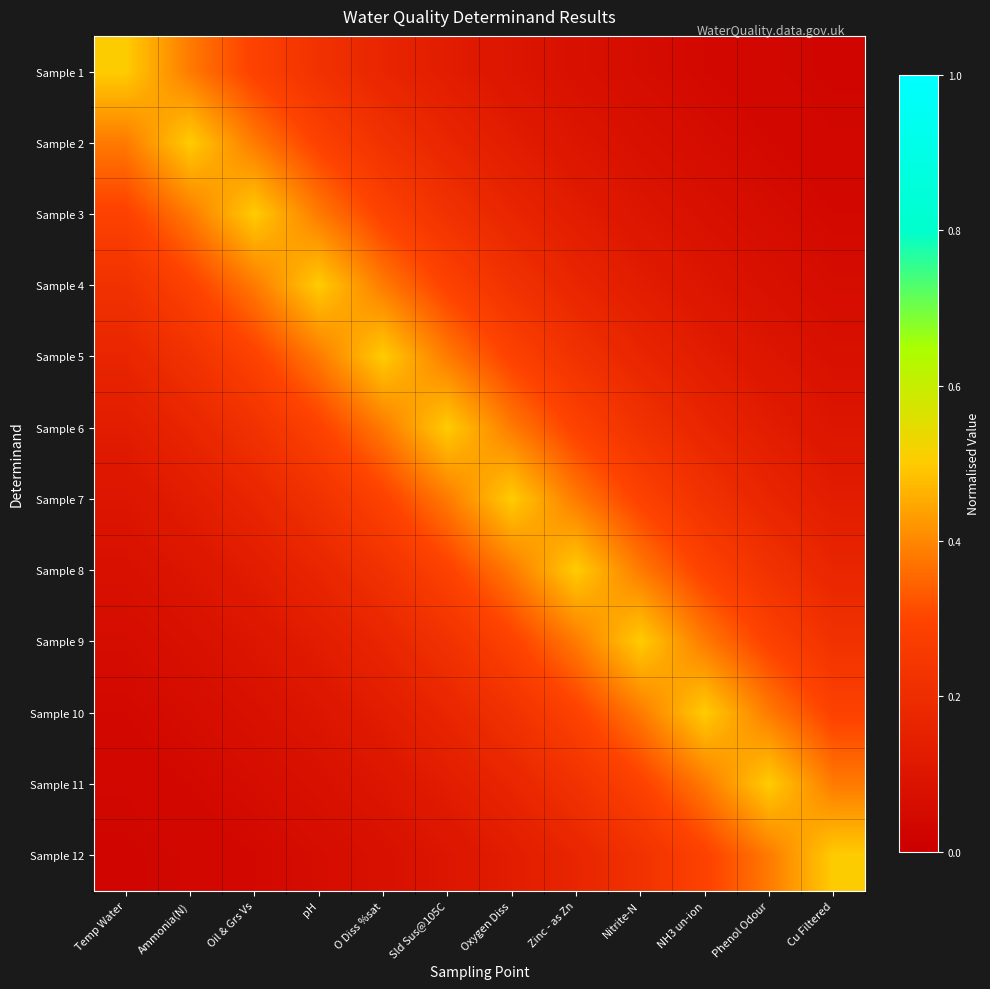

Between Oil & Grs Vs and O Diss %sat, which series saw the biggest shift?

Sample 3